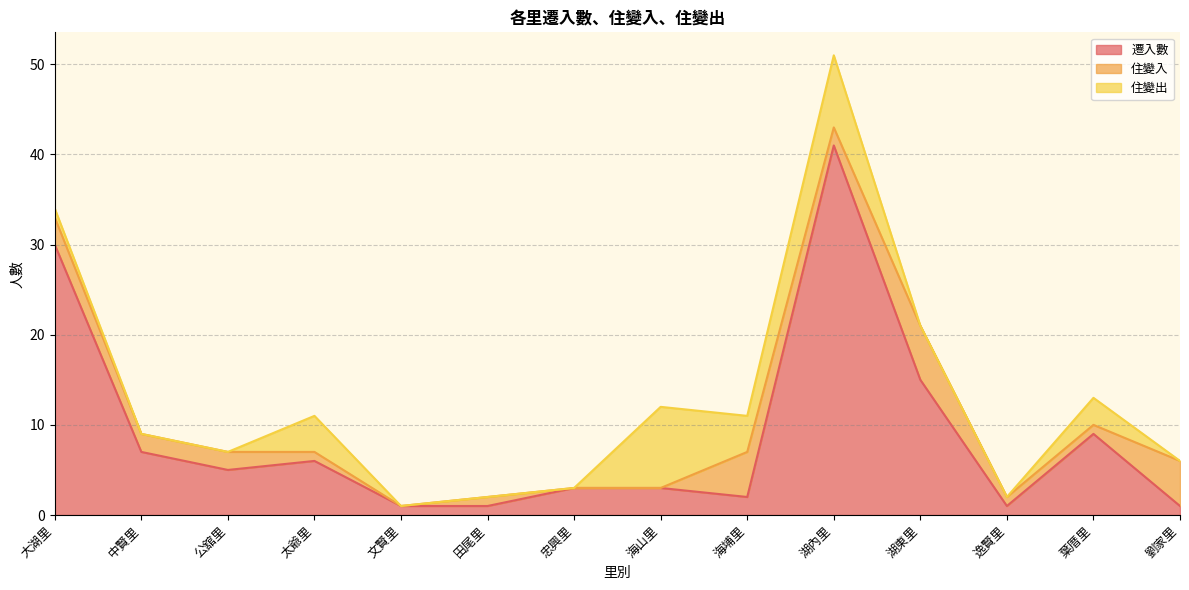

At which category is the sum across all series the highest?

湖內里